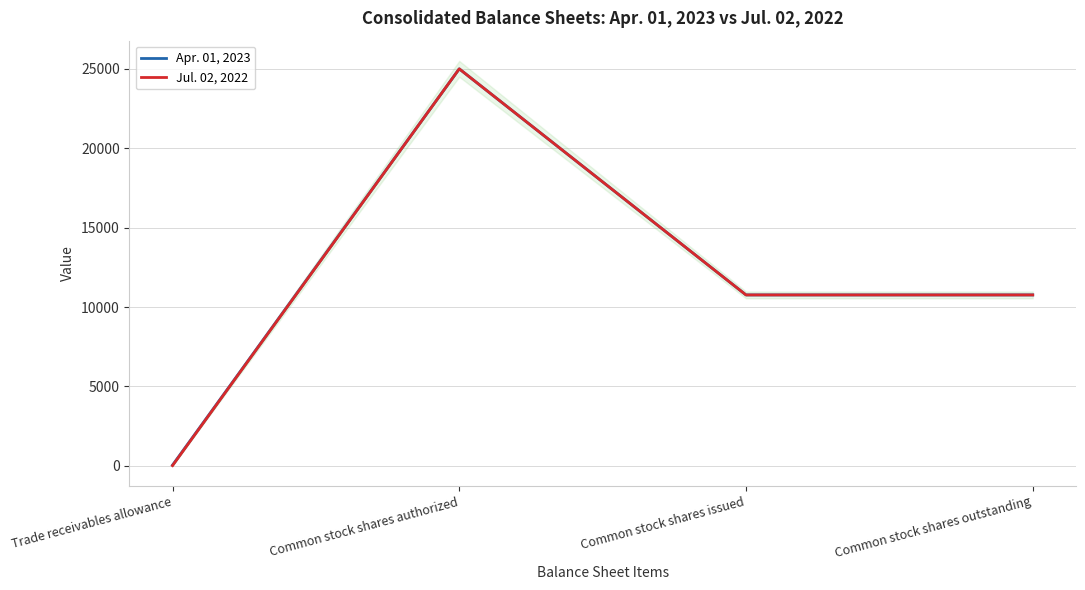

The value of Jul. 02, 2022 at Trade receivables allowance is 6. True or false?

False